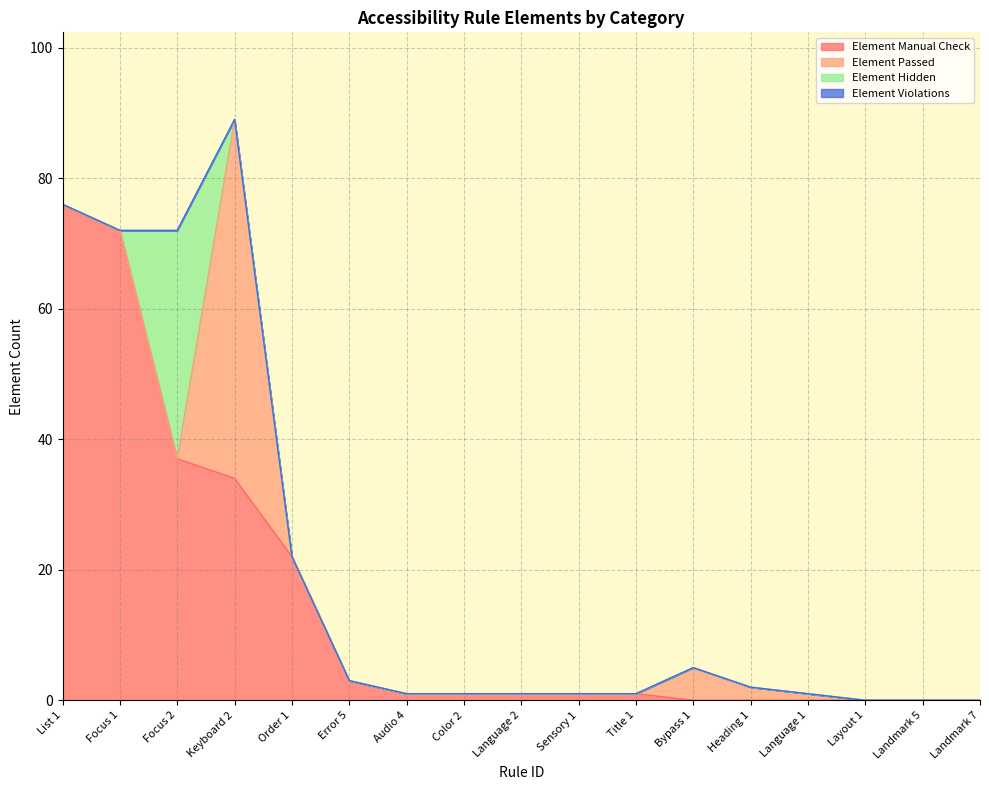

Reading left to right, transcribe all the data shown in this chart.

Element Manual Check: List 1=76	Focus 1=72	Focus 2=37	Keyboard 2=34	Order 1=22	Error 5=3	Audio 4=1	Color 2=1	Language 2=1	Sensory 1=1	Title 1=1	Bypass 1=0	Heading 1=0	Language 1=0	Layout 1=0	Landmark 5=0	Landmark 7=0
Element Passed: List 1=0	Focus 1=0	Focus 2=0	Keyboard 2=55	Order 1=0	Error 5=0	Audio 4=0	Color 2=0	Language 2=0	Sensory 1=0	Title 1=0	Bypass 1=5	Heading 1=2	Language 1=1	Layout 1=0	Landmark 5=0	Landmark 7=0
Element Hidden: List 1=0	Focus 1=0	Focus 2=35	Keyboard 2=0	Order 1=0	Error 5=0	Audio 4=0	Color 2=0	Language 2=0	Sensory 1=0	Title 1=0	Bypass 1=0	Heading 1=0	Language 1=0	Layout 1=0	Landmark 5=0	Landmark 7=0
Element Violations: List 1=0	Focus 1=0	Focus 2=0	Keyboard 2=0	Order 1=0	Error 5=0	Audio 4=0	Color 2=0	Language 2=0	Sensory 1=0	Title 1=0	Bypass 1=0	Heading 1=0	Language 1=0	Layout 1=0	Landmark 5=0	Landmark 7=0